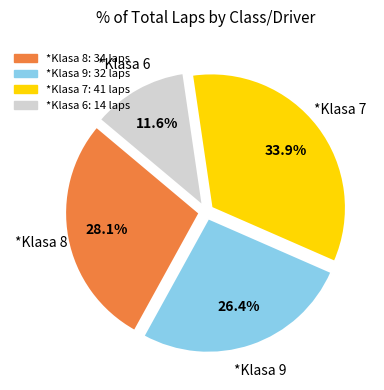

Is there any slice that represents more than half of the pie?

No